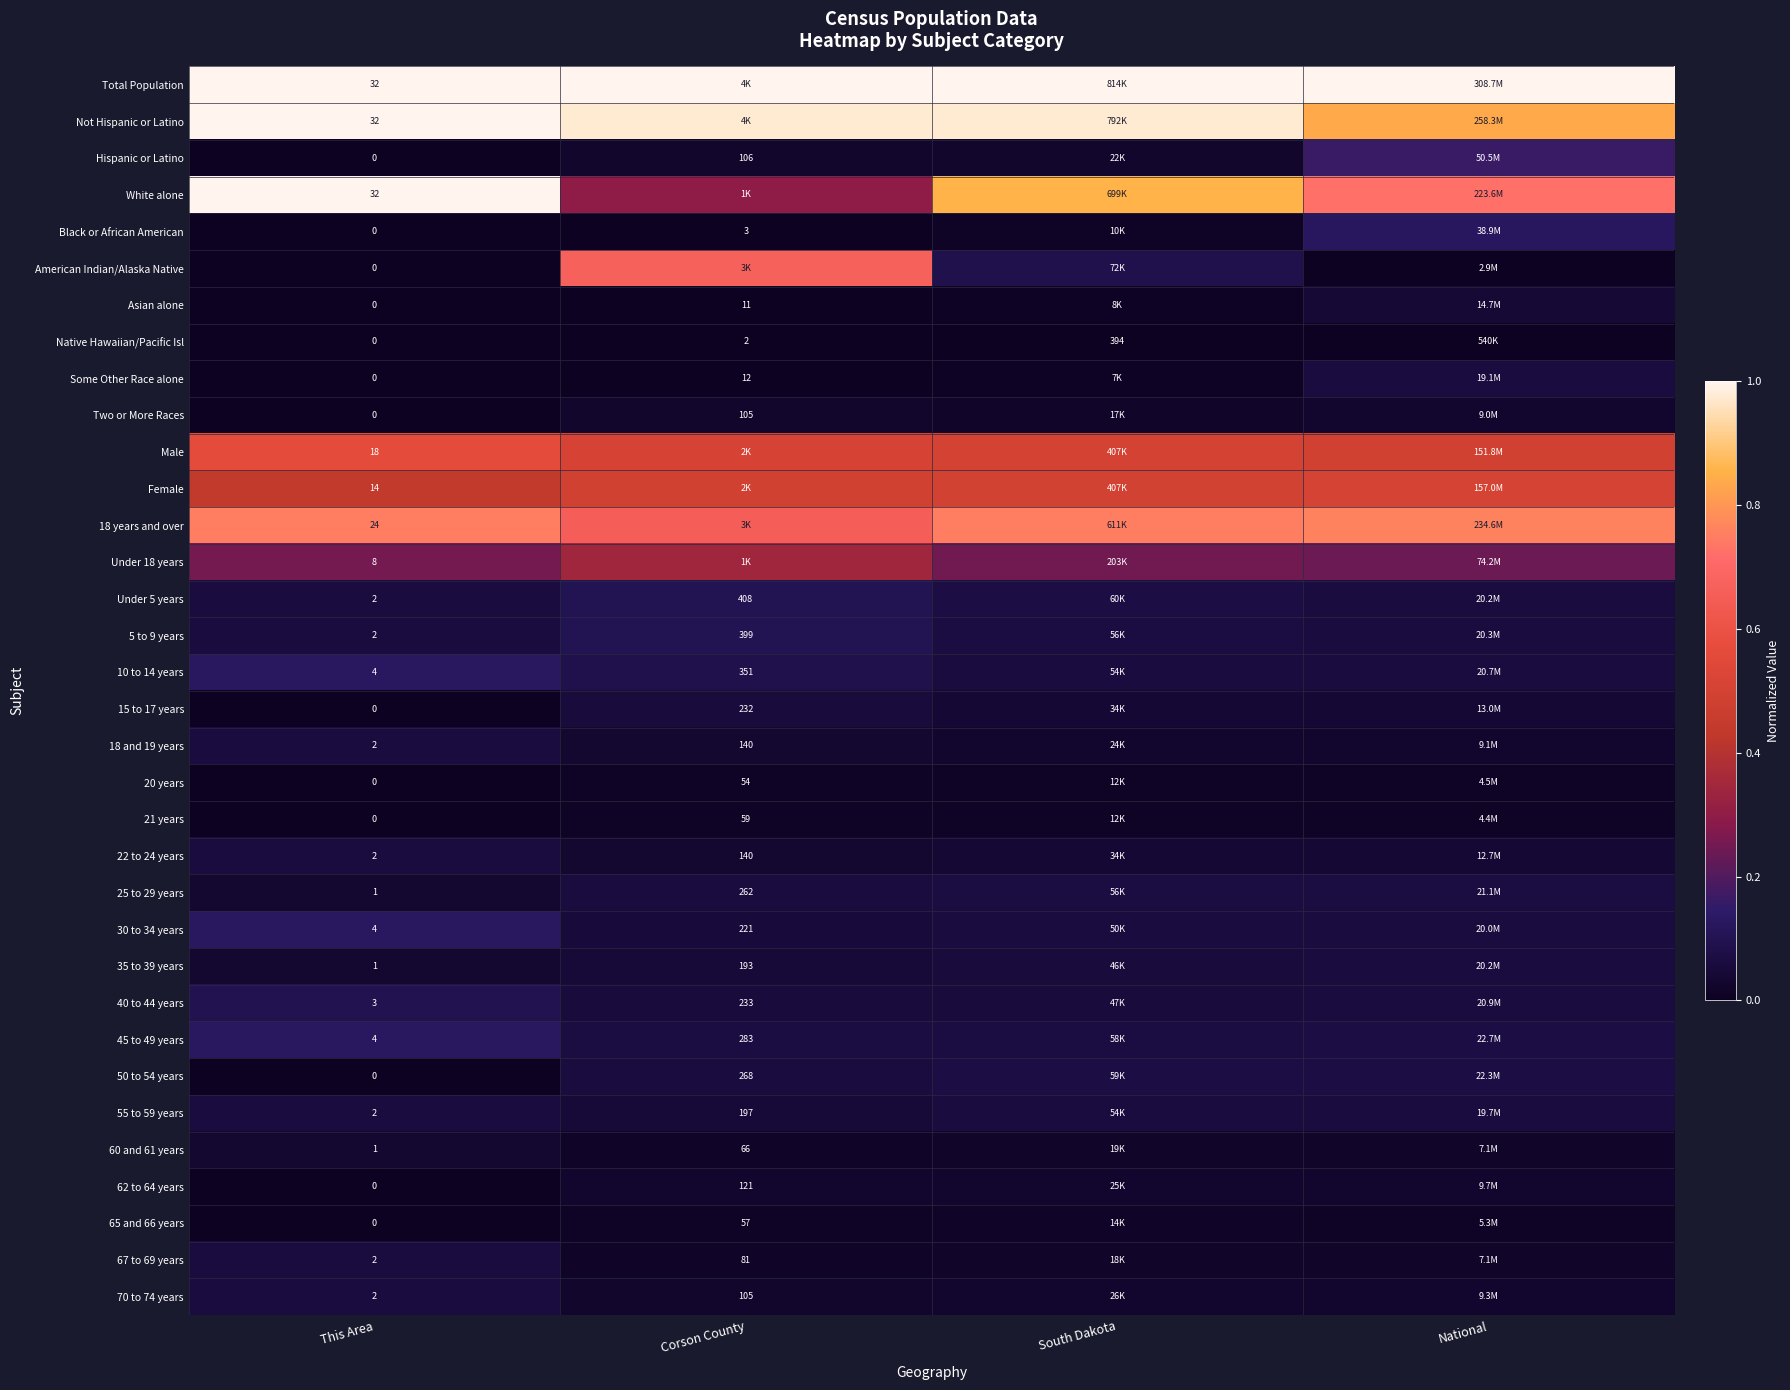

The value of Under 18 years at This Area is 0.4. True or false?

False